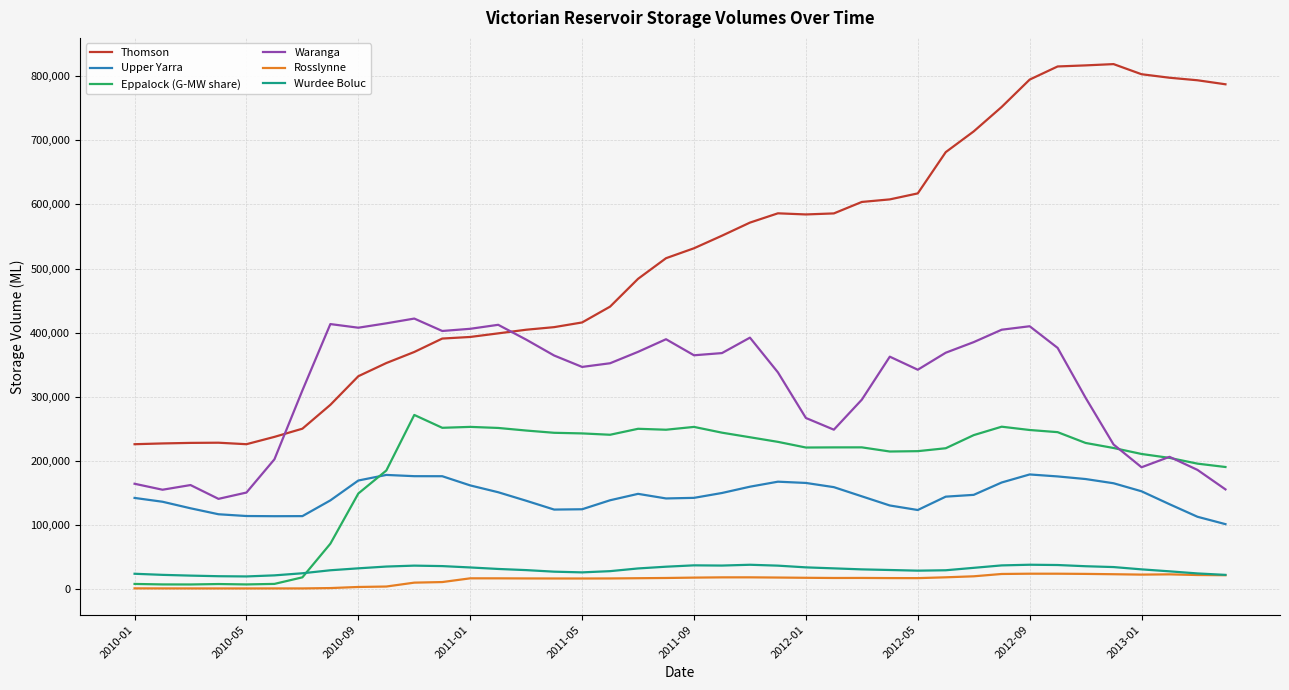

What is the smallest value displayed?

1124